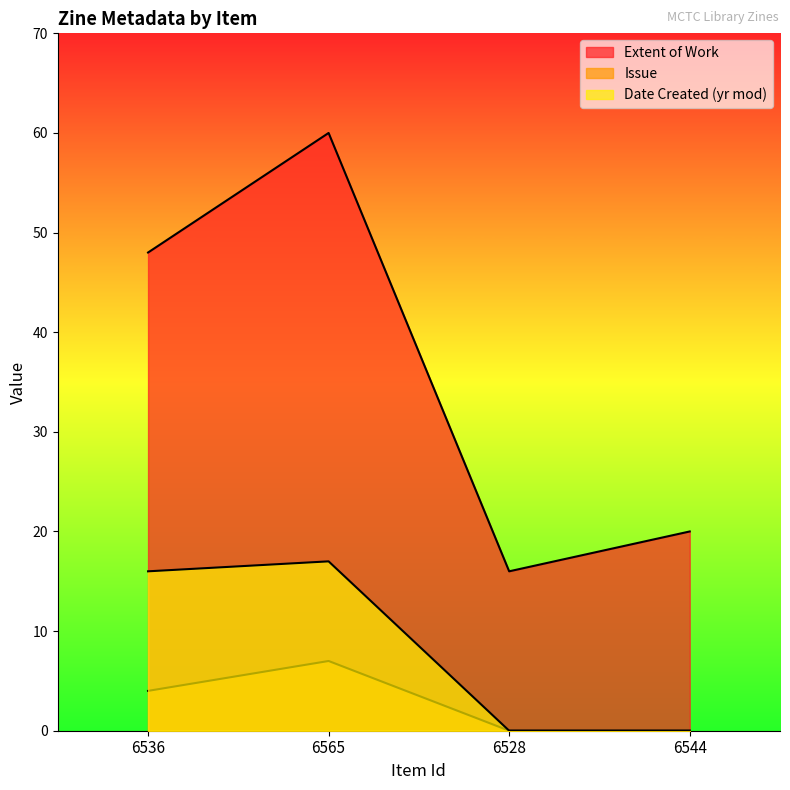

What position from the left is 6565?

2